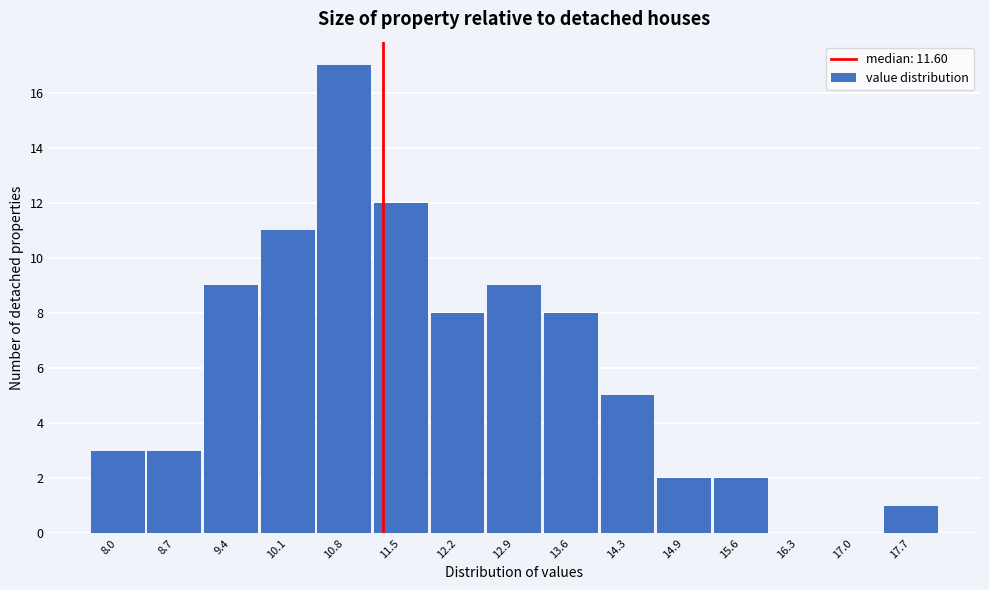

Reading right to left, transcribe all the data shown in this chart.

17.7=1	17.0=0	16.3=0	15.6=2	14.9=2	14.3=5	13.6=8	12.9=9	12.2=8	11.5=12	10.8=17	10.1=11	9.4=9	8.7=3	8.0=3